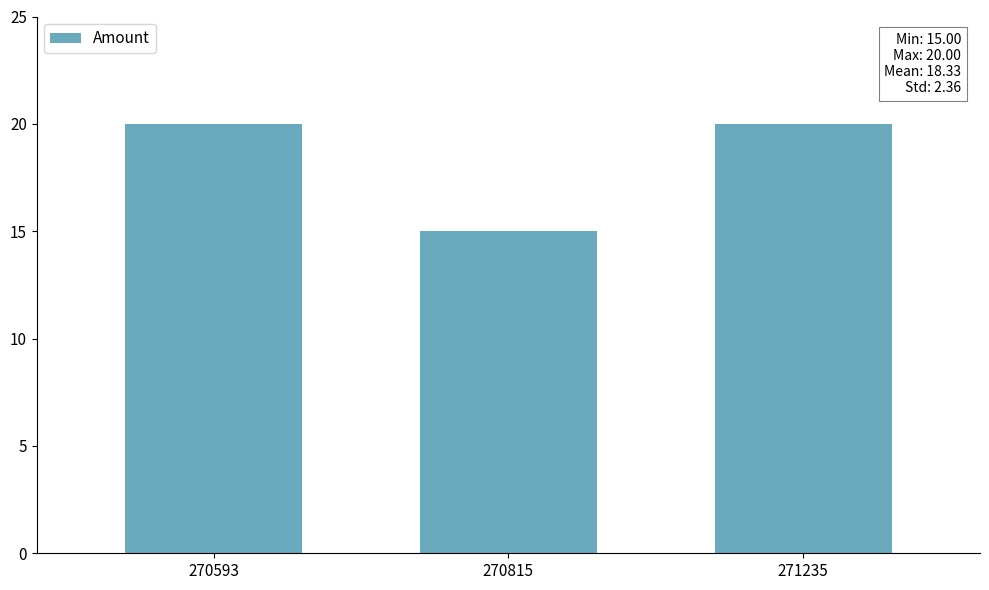

Reading left to right, extract all data points from this chart.

270593=20	270815=15	271235=20